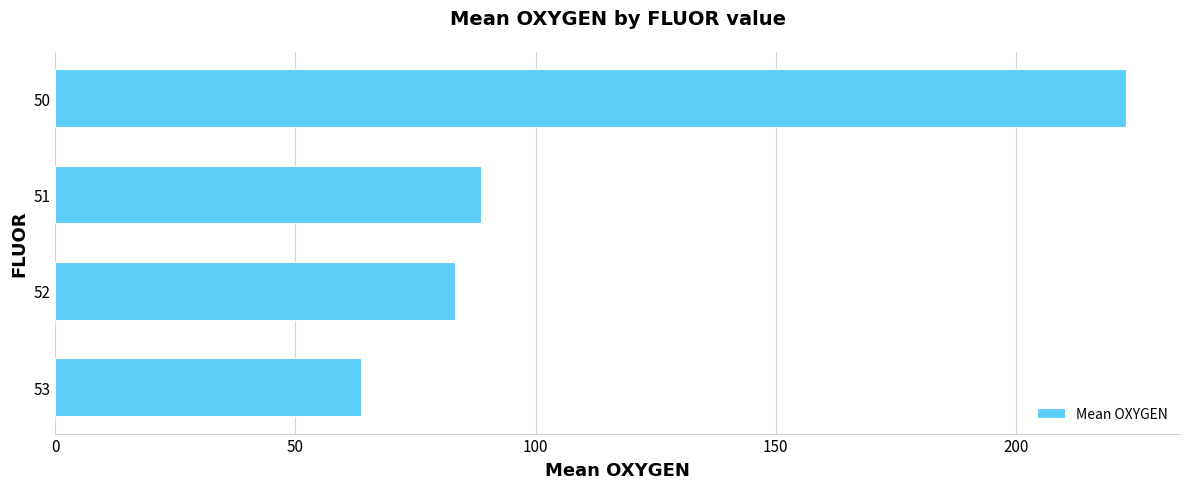

At which category does the chart reach its peak across all series?

50